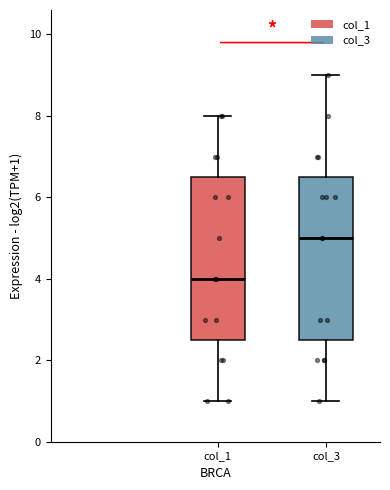

Reading left to right, transcribe this box plot: for each box, give where its median line is, the range the box spans, and where its two whiskers end, as read against the y-axis. The values are not printed on the chart, so give them approximately, as read against the axis.

col_1: median 4.0, box 2.6 to 6.6, whiskers 1.0 to 8.0
col_3: median 5.0, box 2.6 to 6.6, whiskers 1.0 to 9.0